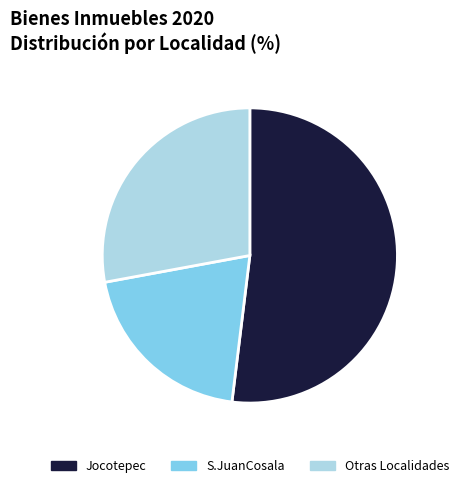

Count the number of slices in the pie.

3